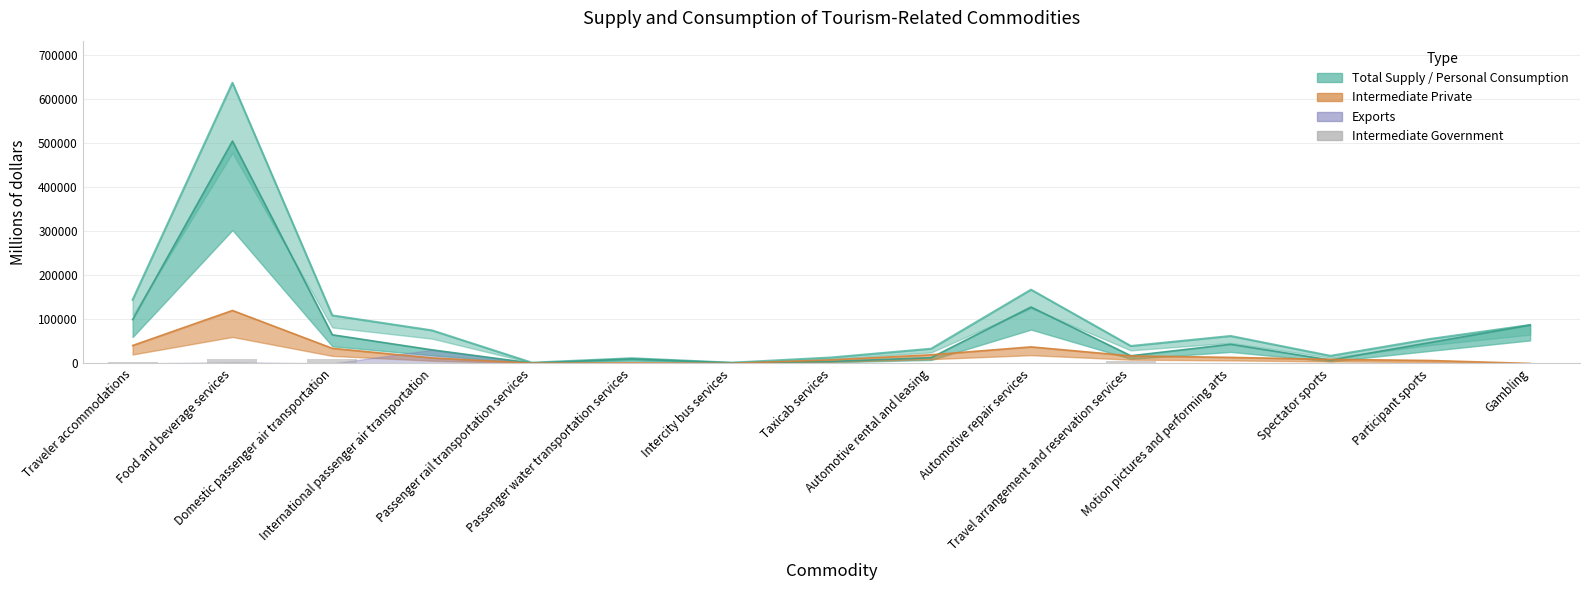

The value at Motion pictures and performing arts is 50. True or false?

True